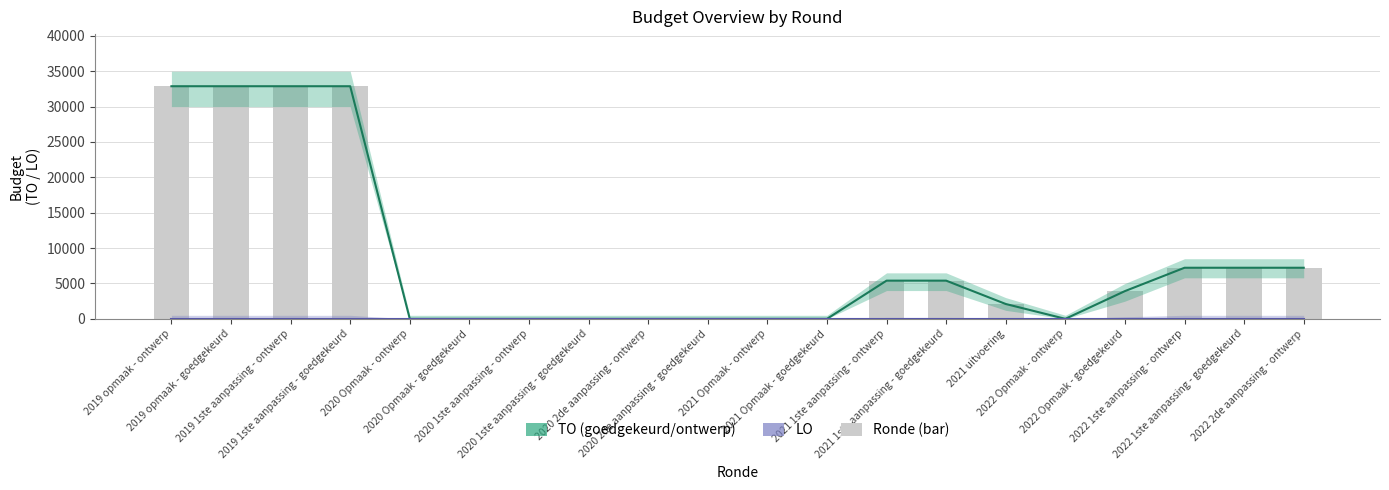

List the labels in order of value, largest first.

2019 opmaak - ontwerp, 2019 opmaak - goedgekeurd, 2019 1ste aanpassing - ontwerp, 2019 1ste aanpassing - goedgekeurd, 2022 1ste aanpassing - ontwerp, 2022 1ste aanpassing - goedgekeurd, 2022 2de aanpassing - ontwerp, 2021 1ste aanpassing - ontwerp, 2021 1ste aanpassing - goedgekeurd, 2022 Opmaak - goedgekeurd, 2021 uitvoering, 2020 Opmaak - ontwerp, 2020 Opmaak - goedgekeurd, 2020 1ste aanpassing - ontwerp, 2020 1ste aanpassing - goedgekeurd, 2020 2de aanpassing - ontwerp, 2020 2de aanpassing - goedgekeurd, 2021 Opmaak - ontwerp, 2021 Opmaak - goedgekeurd, 2022 Opmaak - ontwerp